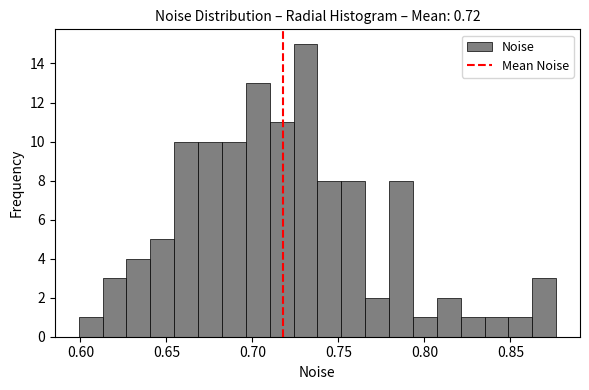

Read against the x-axis, roughly where is the centre of the tallest bar?

0.730